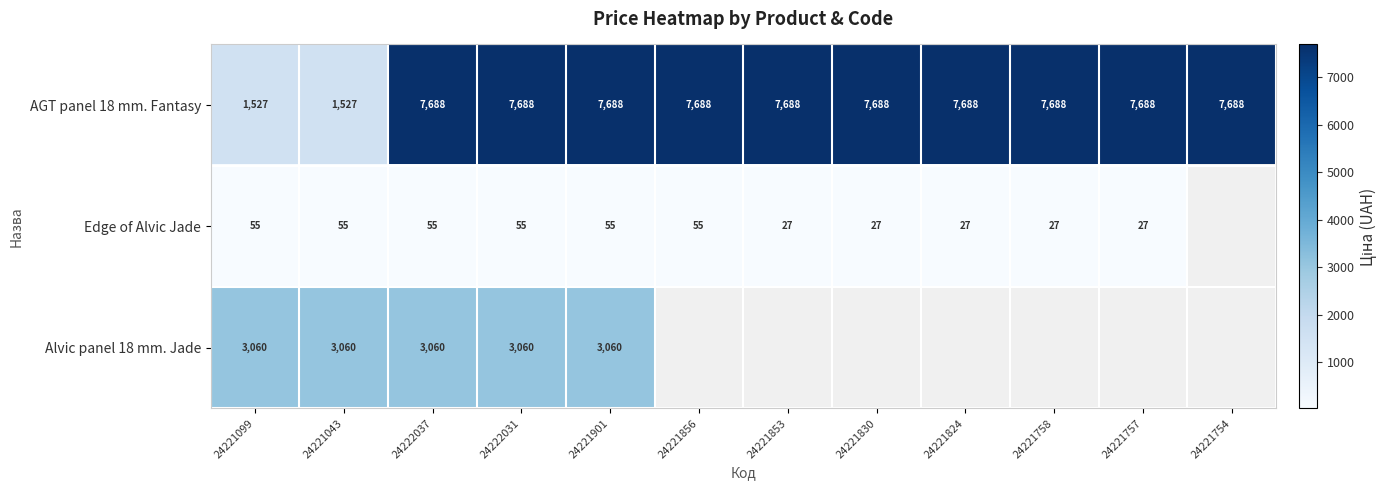

How many series are shown in this chart?

3